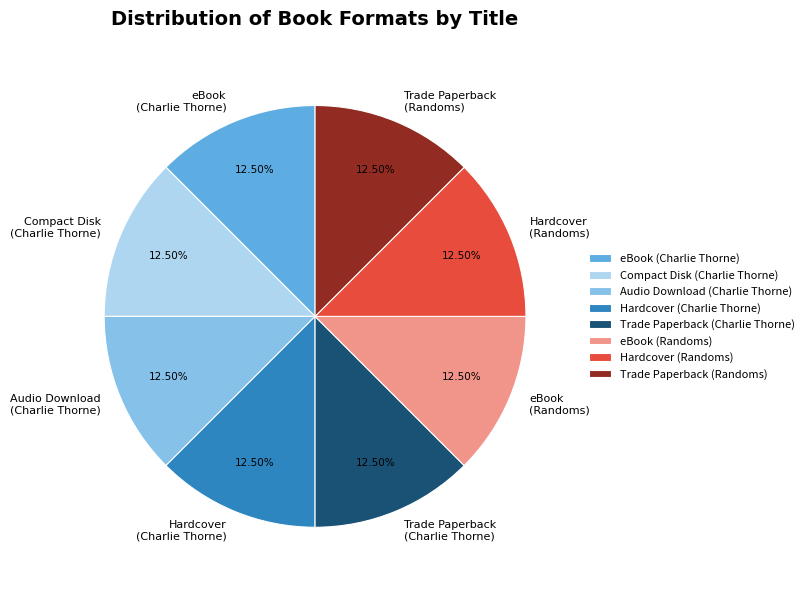

Do eBook (Randoms) and eBook (Charlie Thorne) together represent more than half of the pie?

No